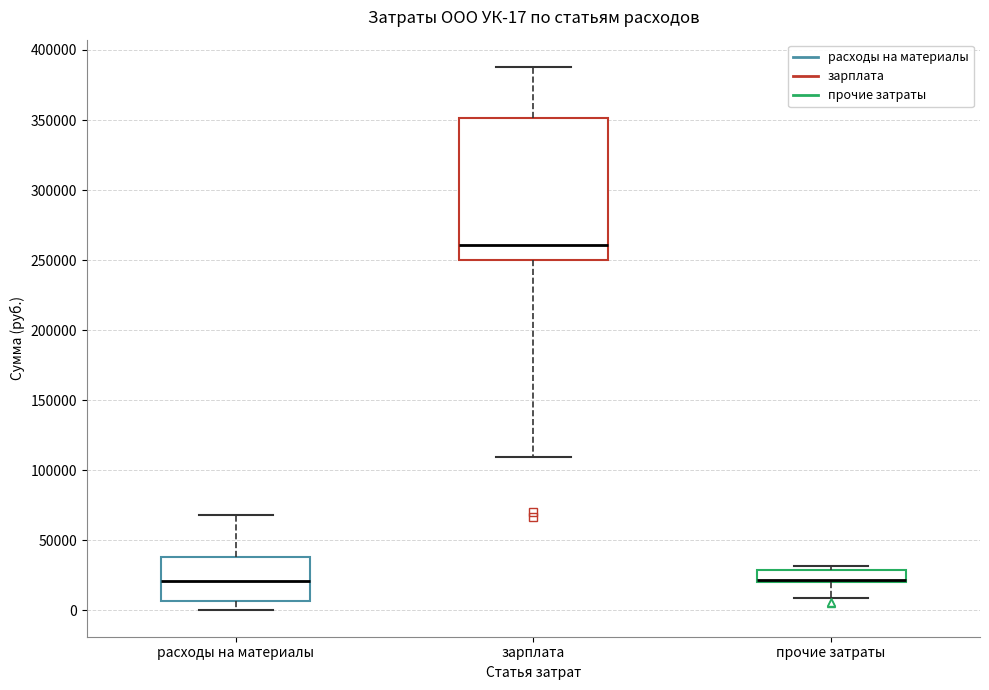

Comparing the boxes themselves (not the whiskers), which one is the tallest?

зарплата